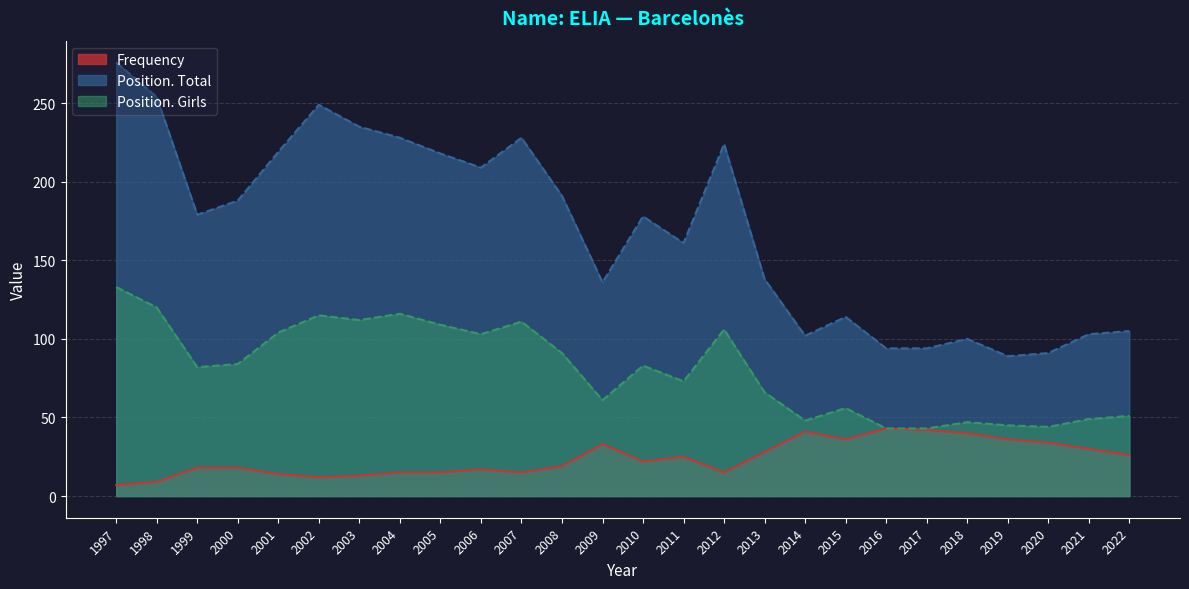

What is the total value across all series at 2016?

180